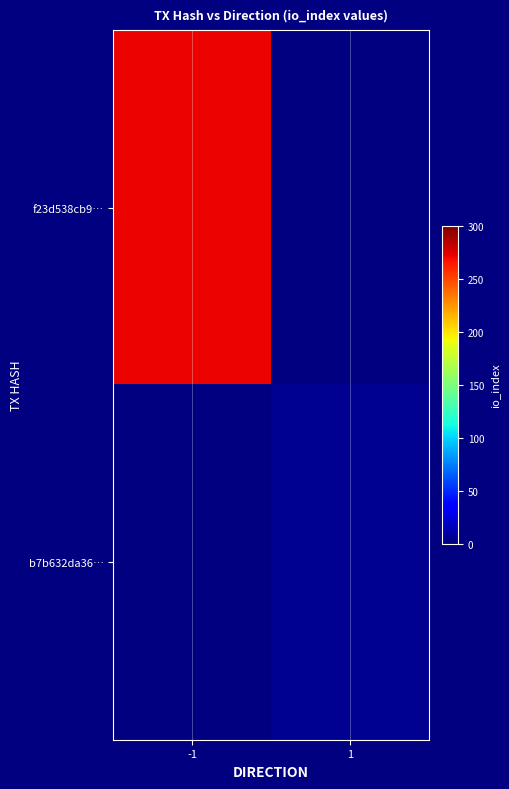

What is the minimum value shown in the chart?

5.0